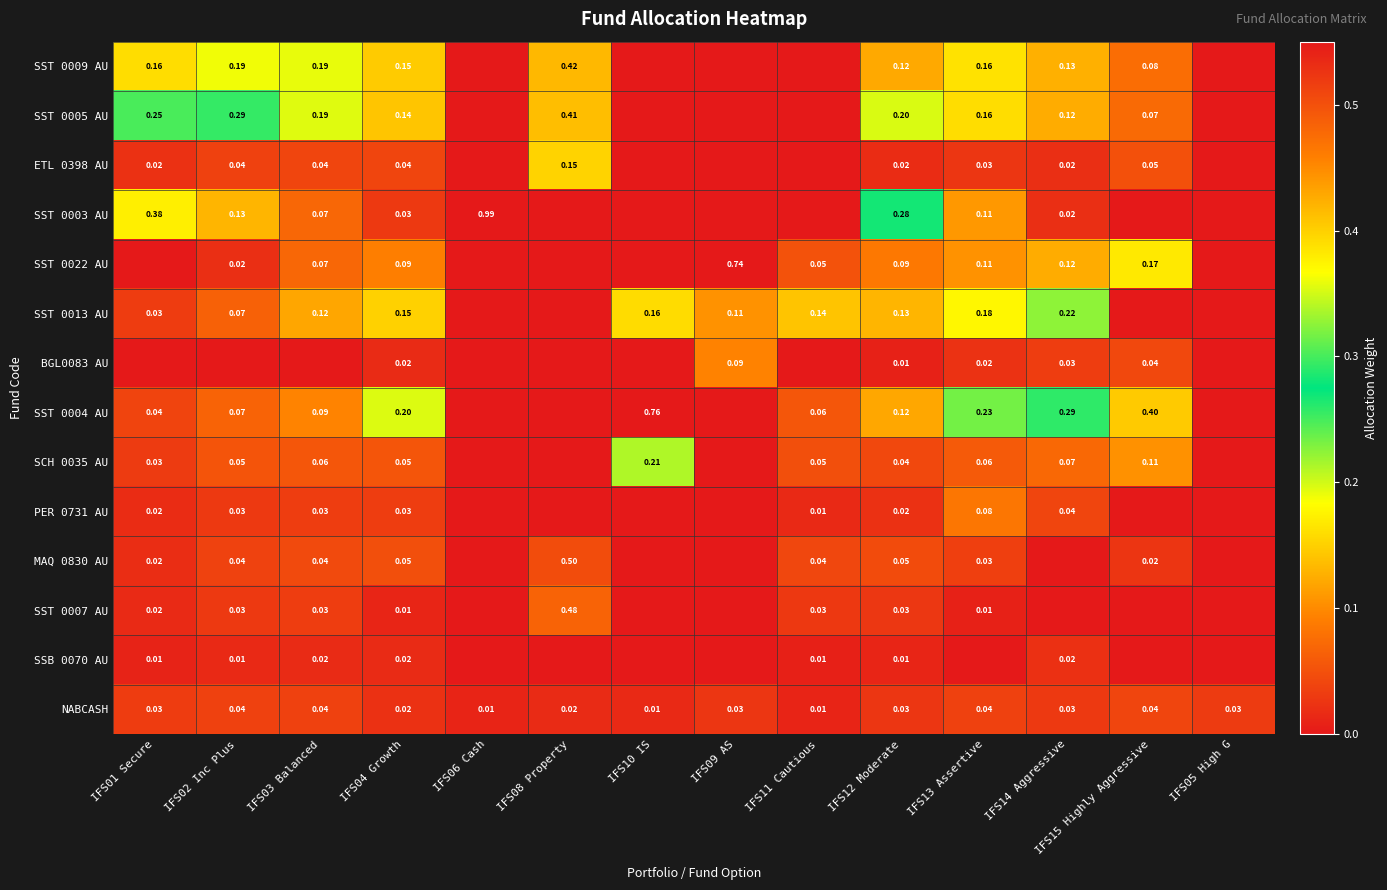

The ETL 0398 AU series shows 0.0 at IFS06 Cash. True or false?

True